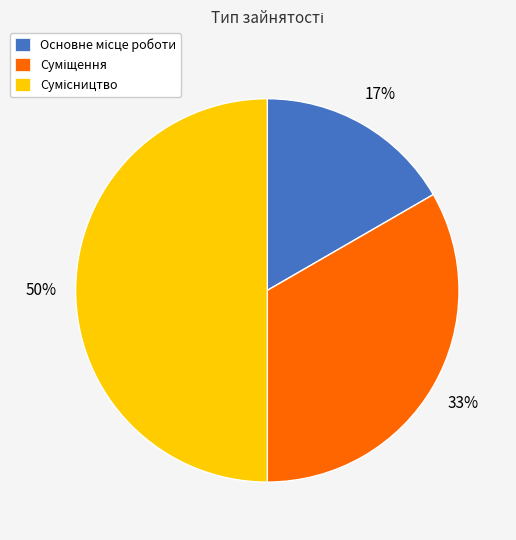

To the nearest percent, what is the difference between the largest and smallest slice percentages?

33%